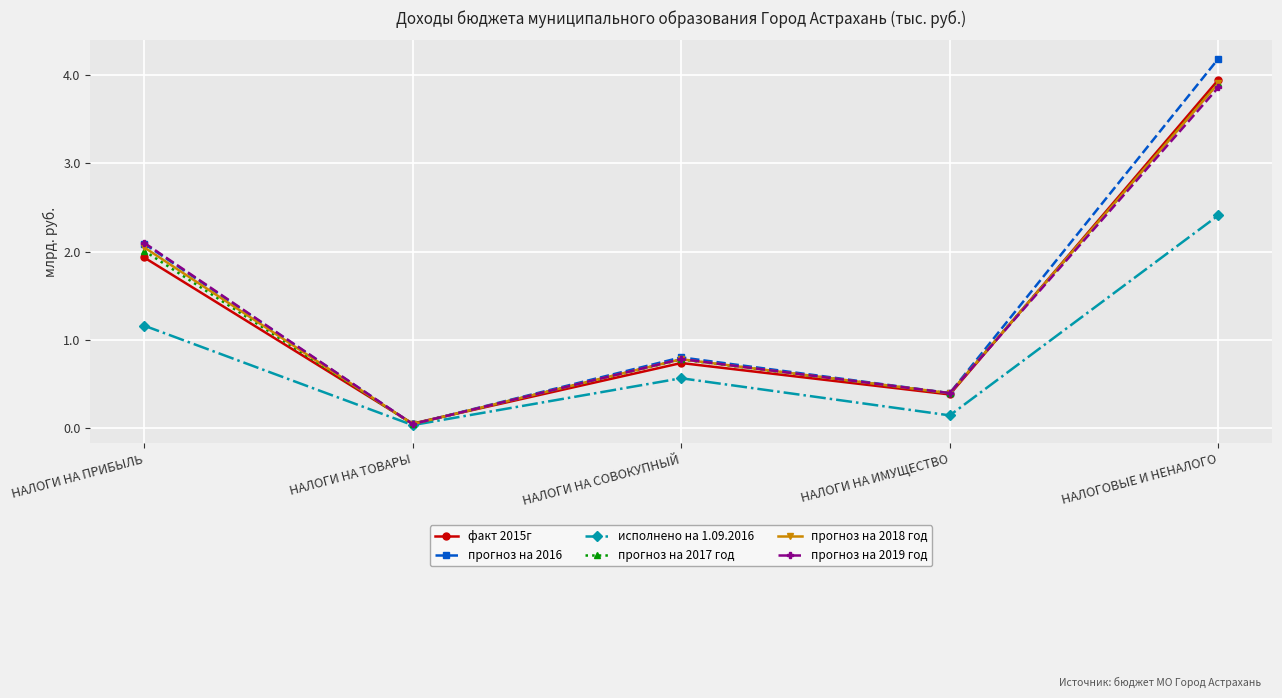

What is the sum of the факт 2015г values at НАЛОГИ НА ТОВАРЫ and НАЛОГИ НА СОВОКУПНЫЙ?

0.8